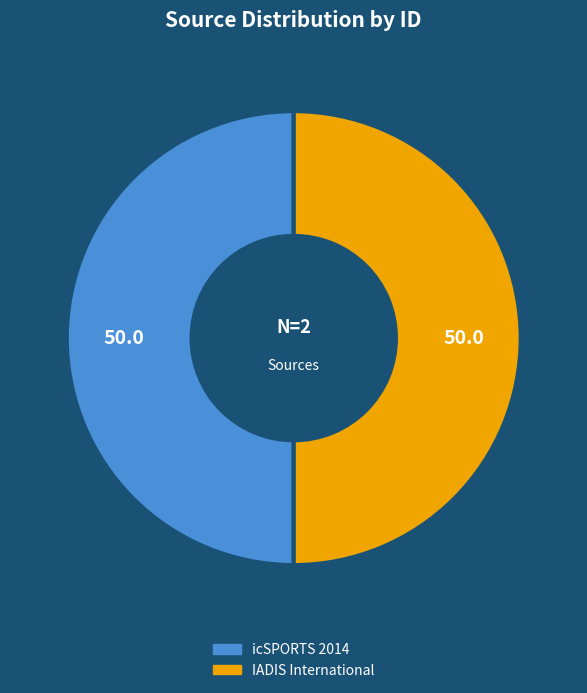

Approximately how many times larger is the value at IADIS International compared to icSPORTS 2014?

1.0